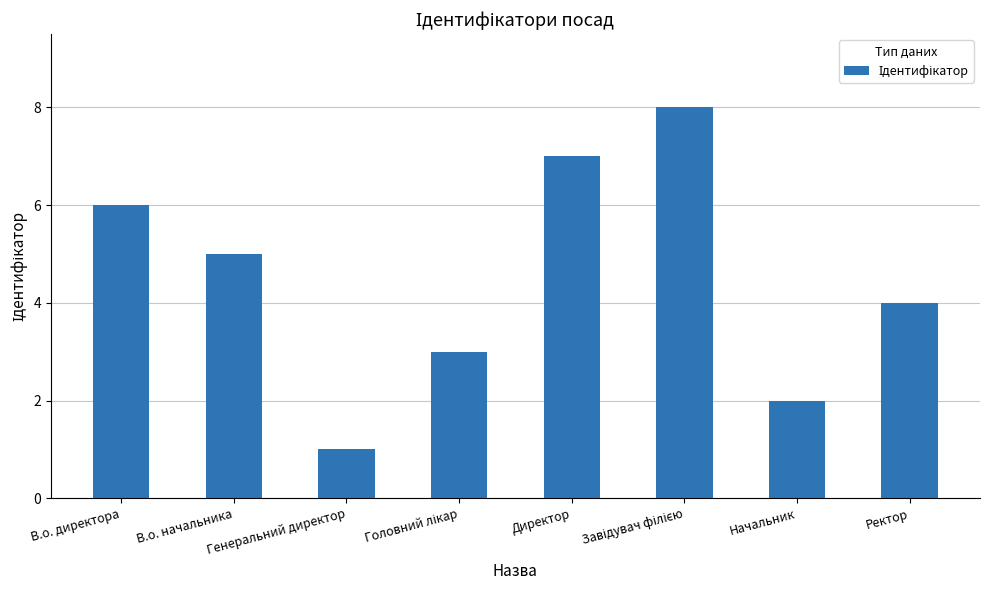

What is the change in value from В.о. директора to В.о. начальника?

-1